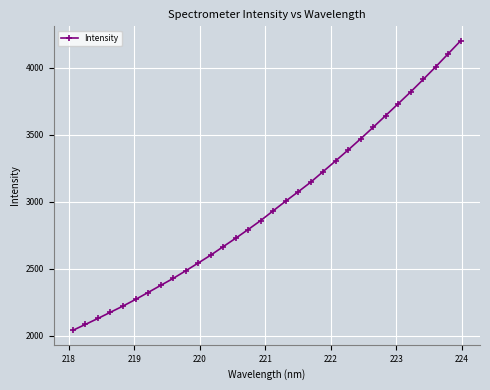

What is the difference between the maximum and minimum values?

2160.5